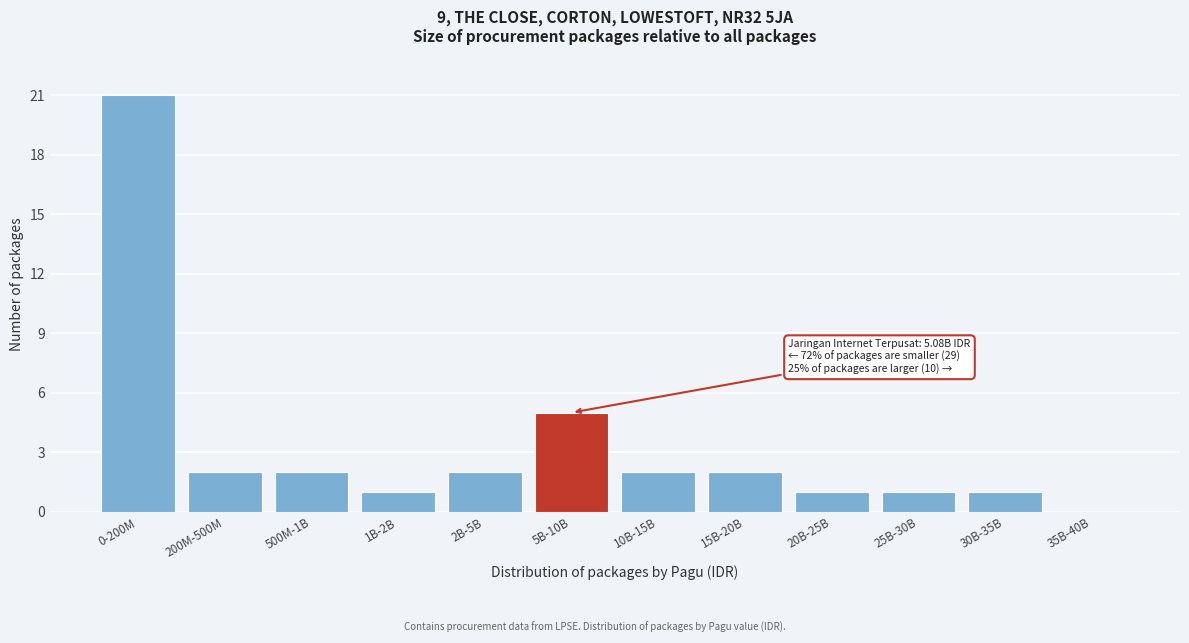

Reading right to left, list all the values displayed in this chart.

35B-40B=0	30B-35B=1	25B-30B=1	20B-25B=1	15B-20B=2	10B-15B=2	5B-10B=5	2B-5B=2	1B-2B=1	500M-1B=2	200M-500M=2	0-200M=21